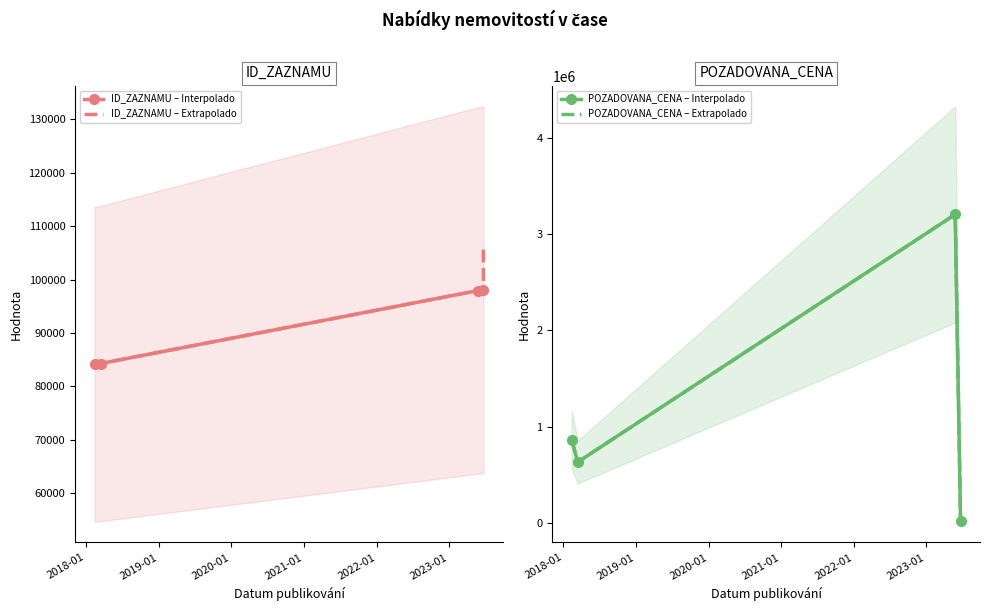

What is the value of the ID_ZAZNAMU – Interpolado point at the 2nd from the left?

84291